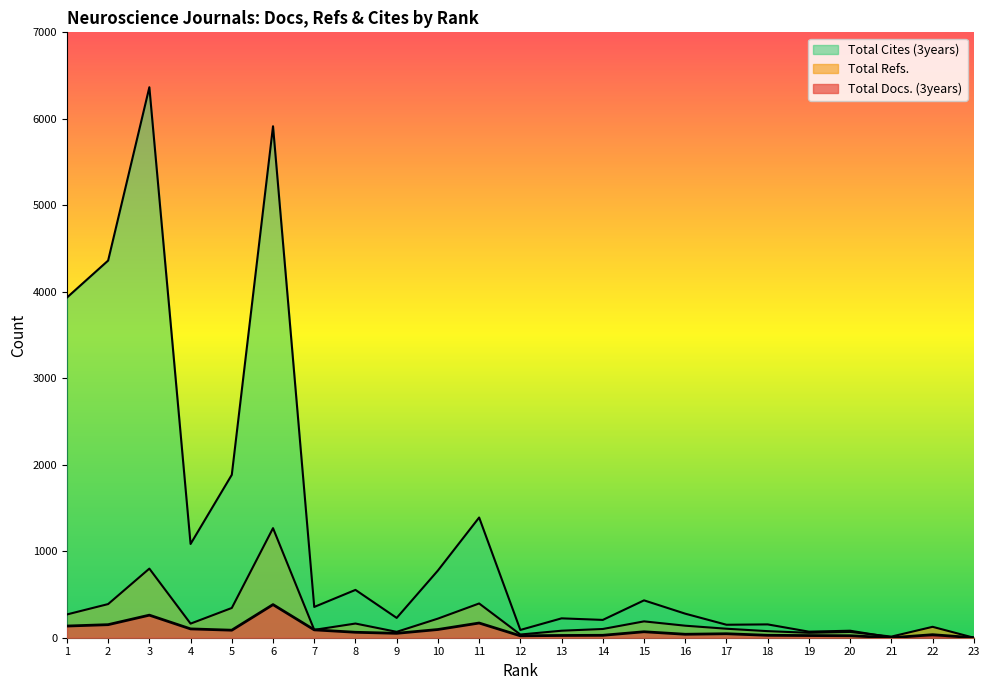

How many lines are shown in the chart?

3